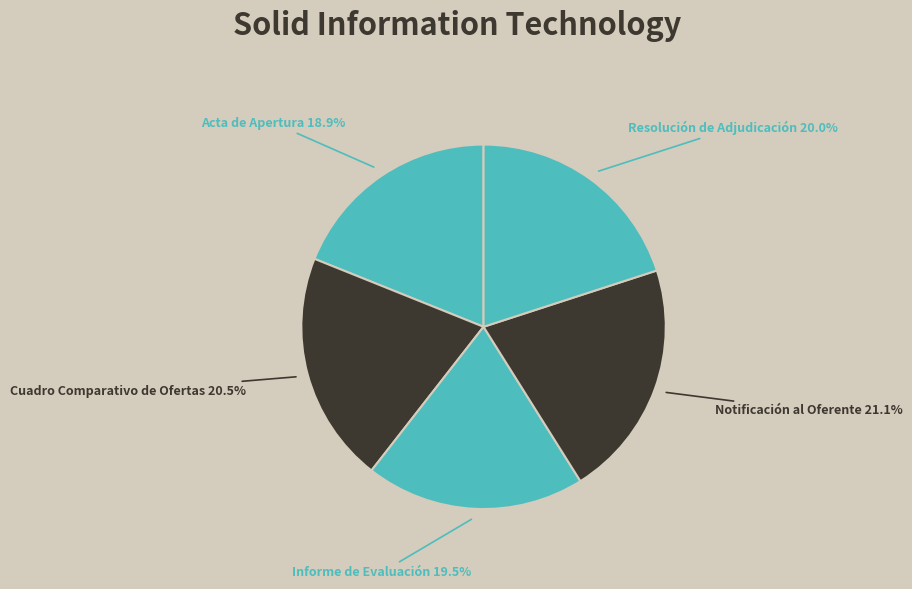

What portion of the pie excludes Resolución de Adjudicación?

80.0%